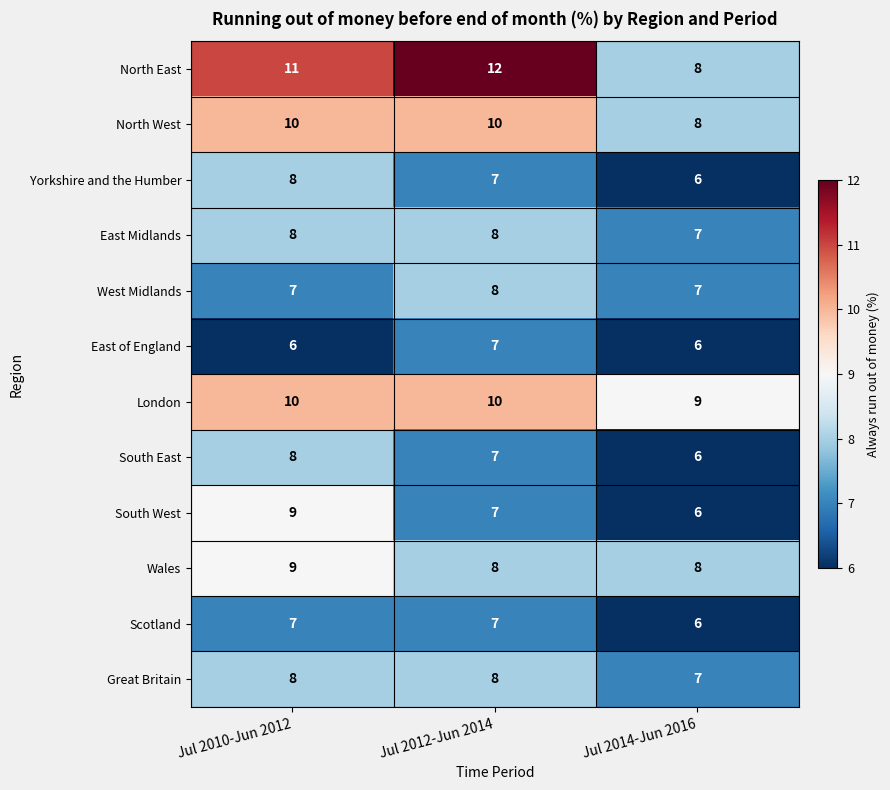

Rank the categories by South West value from highest to lowest.

Jul 2010-Jun 2012, Jul 2012-Jun 2014, Jul 2014-Jun 2016